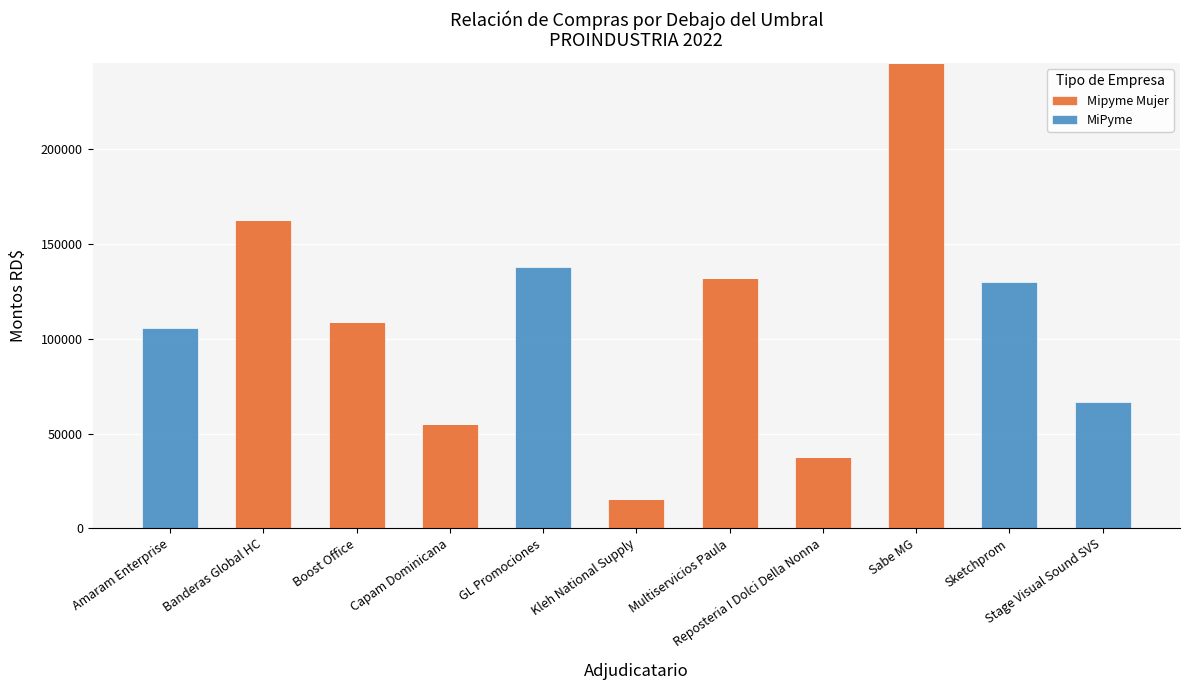

What is the maximum value for Mipyme Mujer?

245580